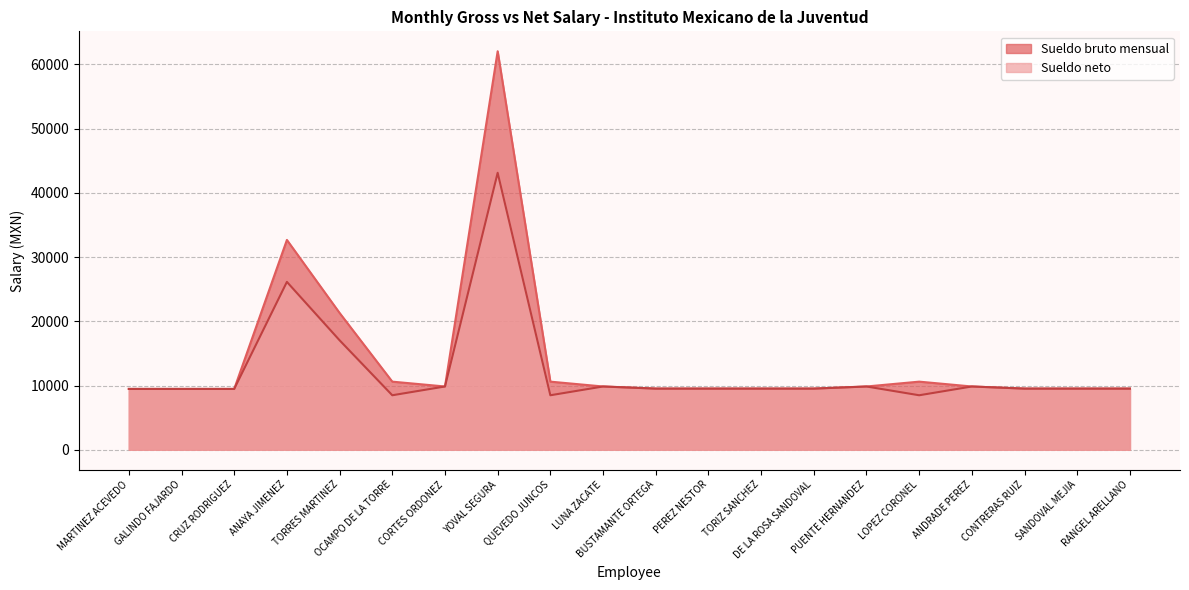

How many interior local valleys does the Sueldo bruto mensual series have?

1